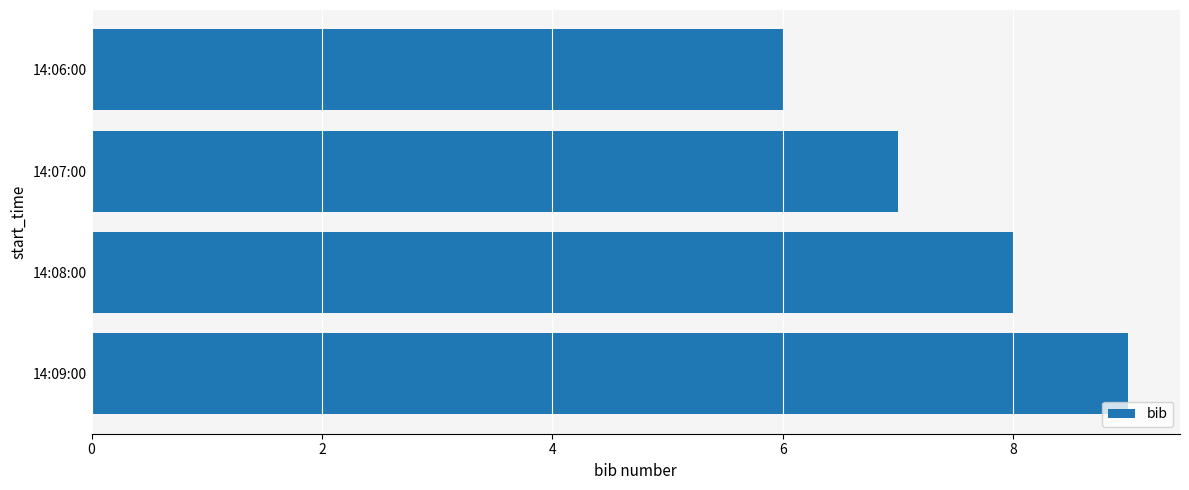

What is the difference between the maximum and minimum values?

3